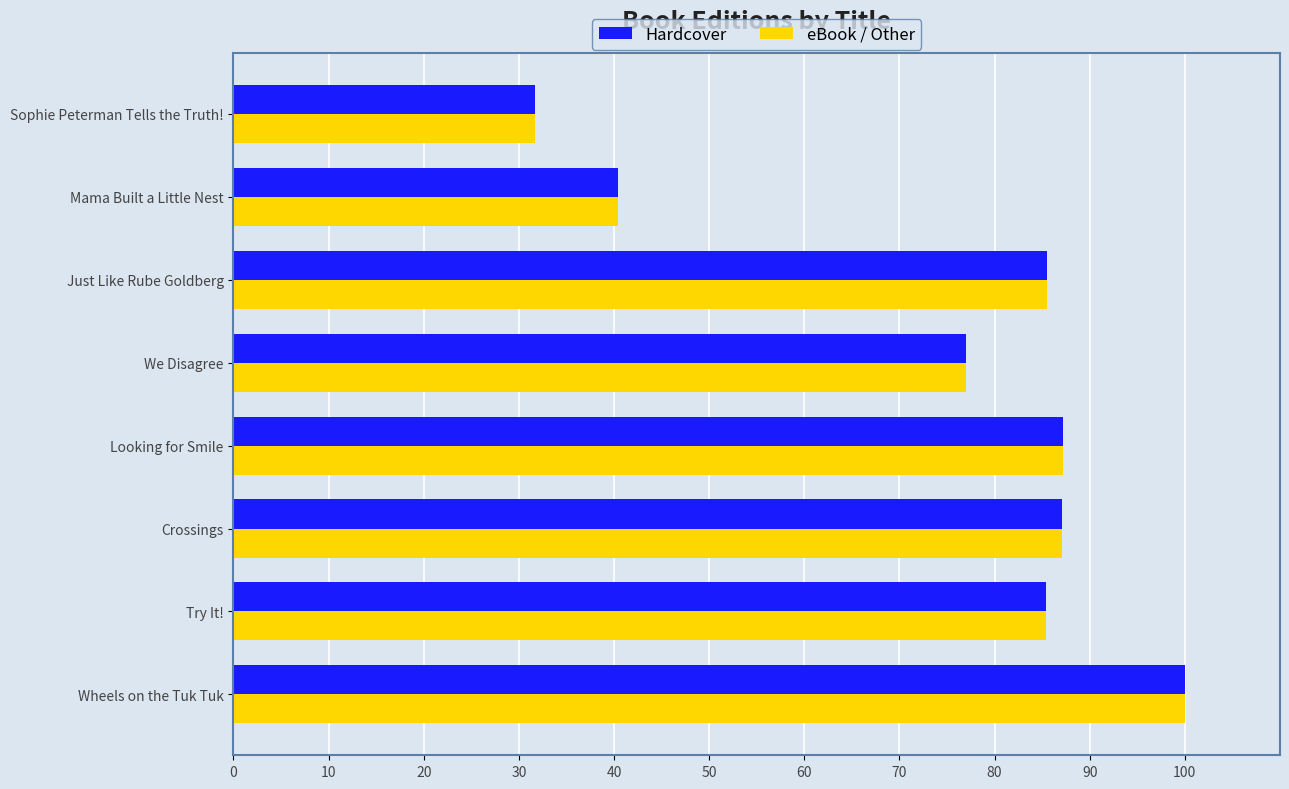

What is the average value of the eBook / Other series?

74.3